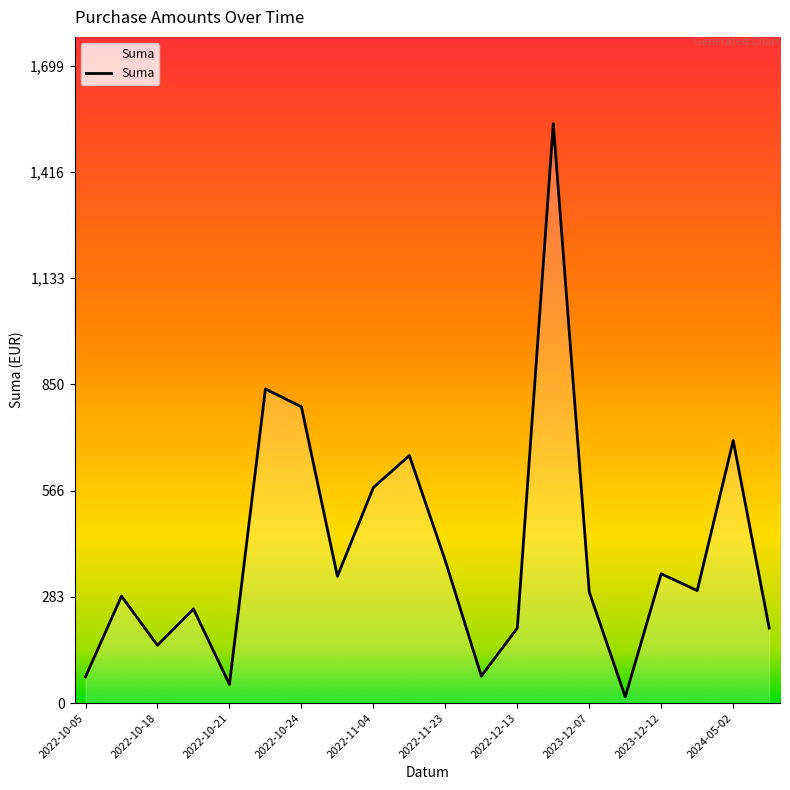

What is the difference between the maximum and minimum values?

1528.1